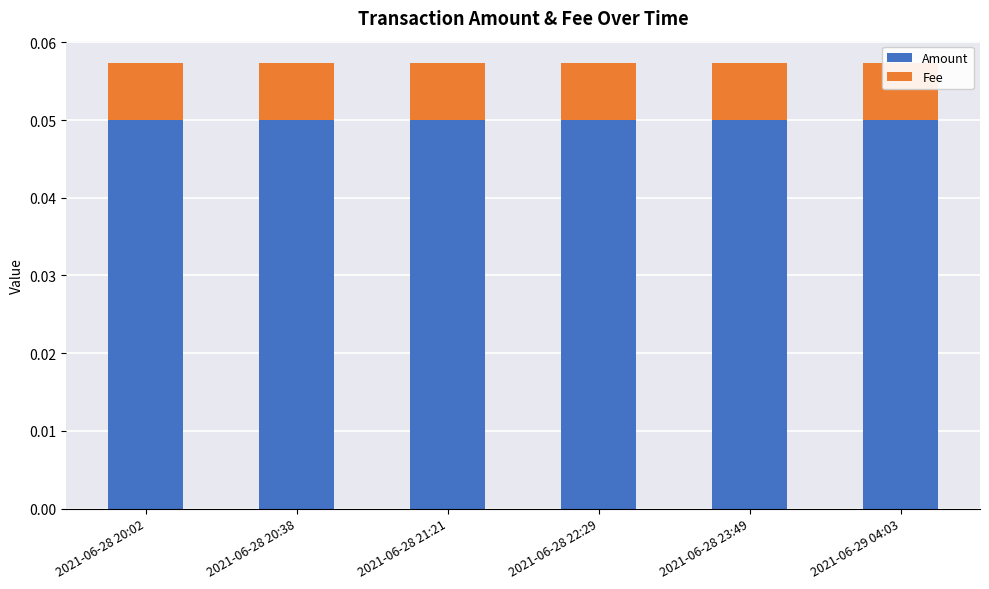

Reading left to right, extract all data points from this chart.

Amount: 2021-06-28 20:02=0.1	2021-06-28 20:38=0.1	2021-06-28 21:21=0.1	2021-06-28 22:29=0.1	2021-06-28 23:49=0.1	2021-06-29 04:03=0.1
Fee: 2021-06-28 20:02=0.0	2021-06-28 20:38=0.0	2021-06-28 21:21=0.0	2021-06-28 22:29=0.0	2021-06-28 23:49=0.0	2021-06-29 04:03=0.0